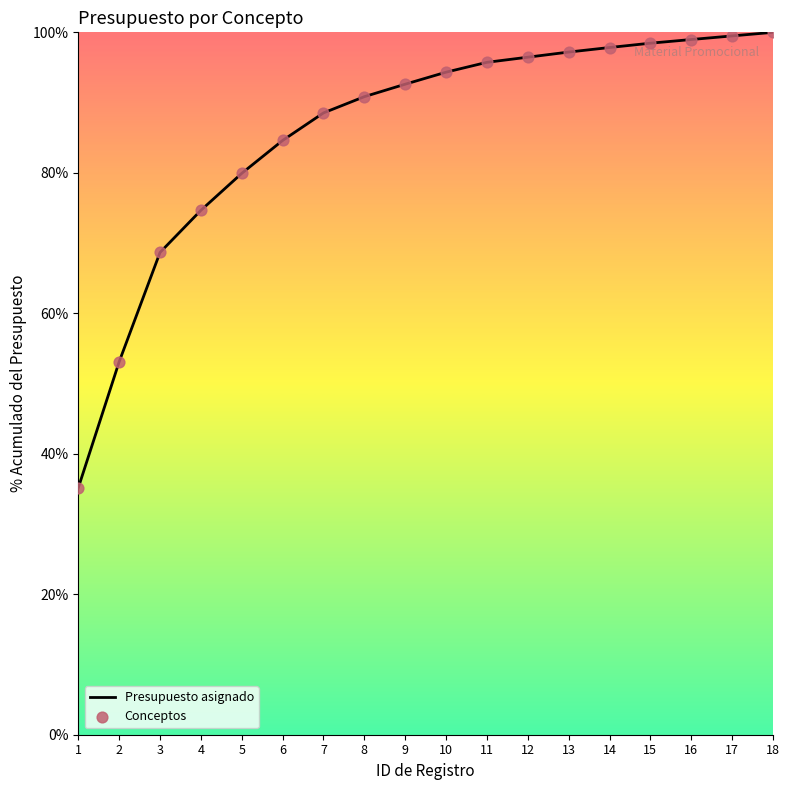

Which has a higher value, 5 or 11?

11